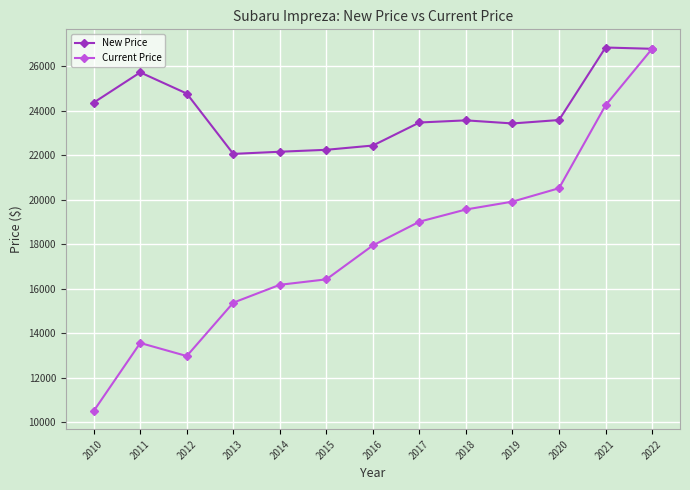

Rank the categories by Current Price value from lowest to highest.

2010, 2012, 2011, 2013, 2014, 2015, 2016, 2017, 2018, 2019, 2020, 2021, 2022